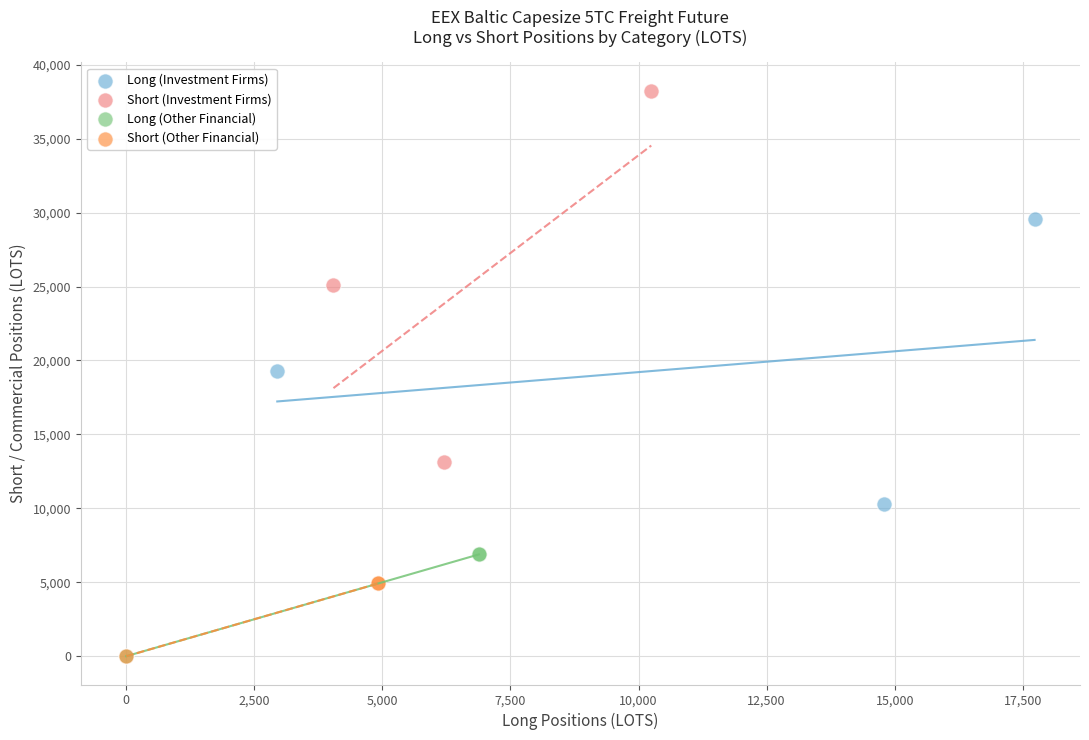

Which series contains the highest Y value?

Short (Investment Firms)